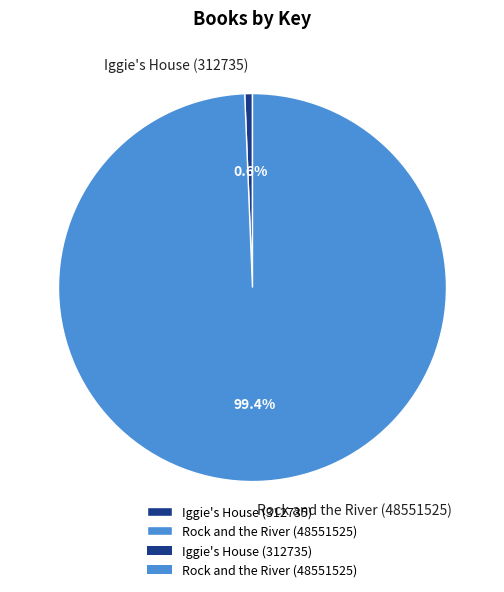

Which slice is the smallest?

Iggie's House (312735)